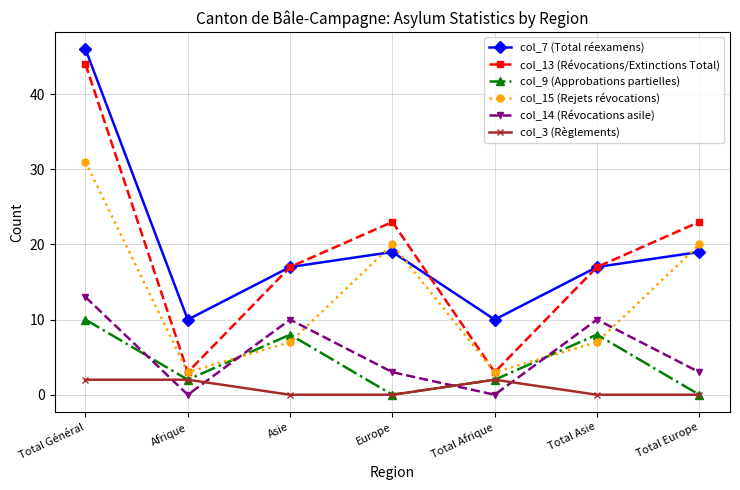

Which label corresponds to the largest value in the chart?

Total Général